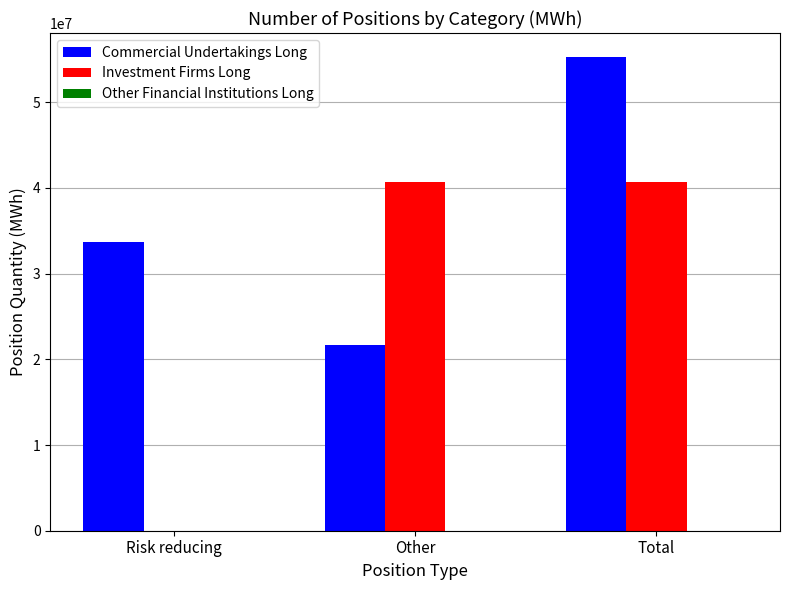

What is the total value across all series at Risk reducing?

33643187